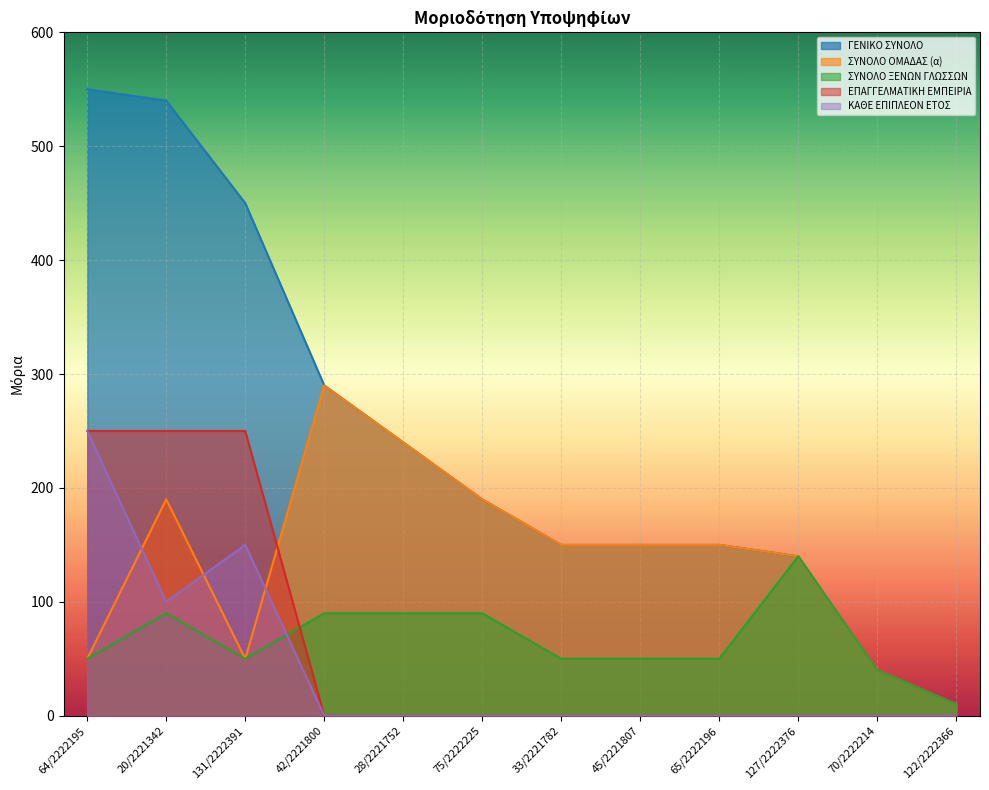

True or false: ΕΠΑΓΓΕΛΜΑΤΙΚΗ ΕΜΠΕΙΡΙΑ has a value of 123 at 45/2221807.

False